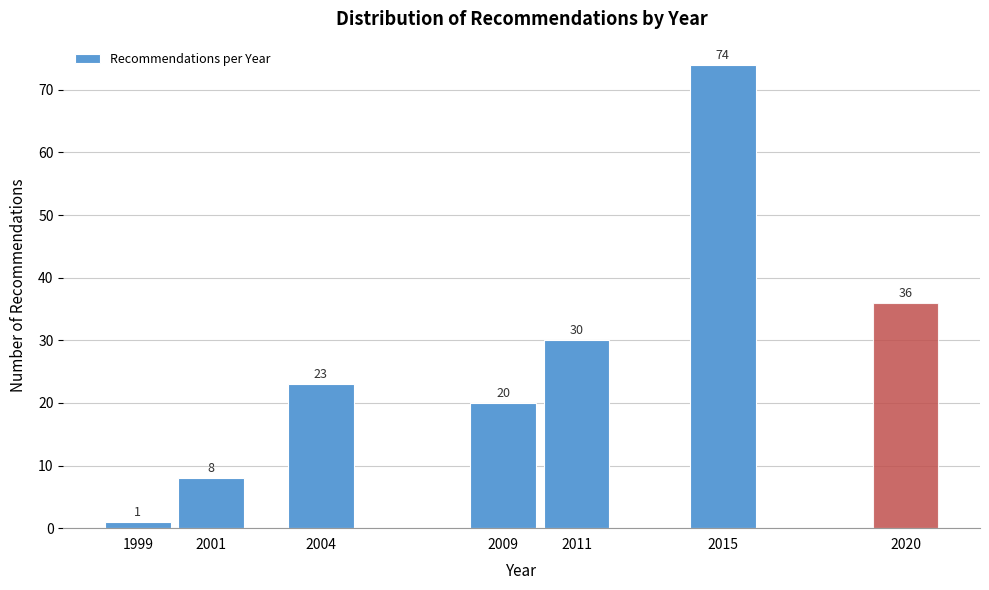

Reading left to right, list all the values displayed in this chart.

1999=1	2001=8	2004=23	2009=20	2011=30	2015=74	2020=36